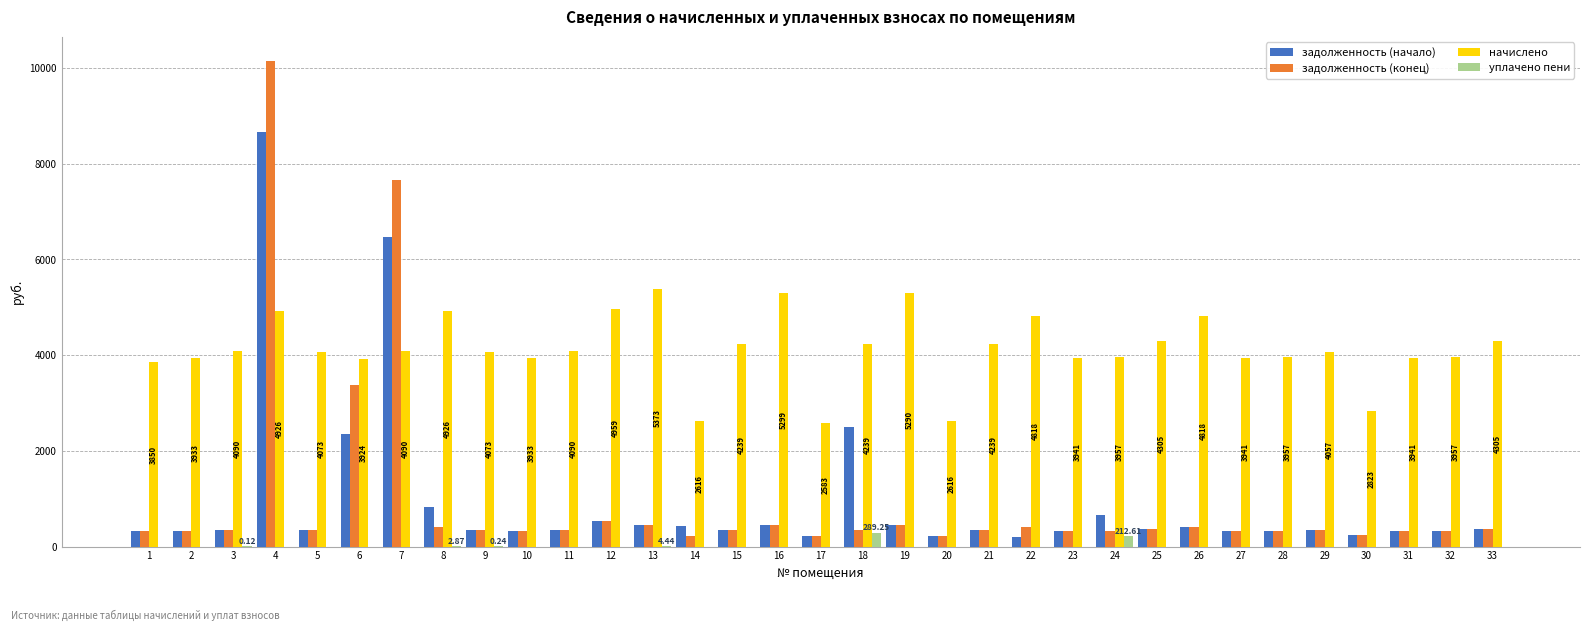

True or false: задолженность (начало) has a value of 441.6 at 16.

True